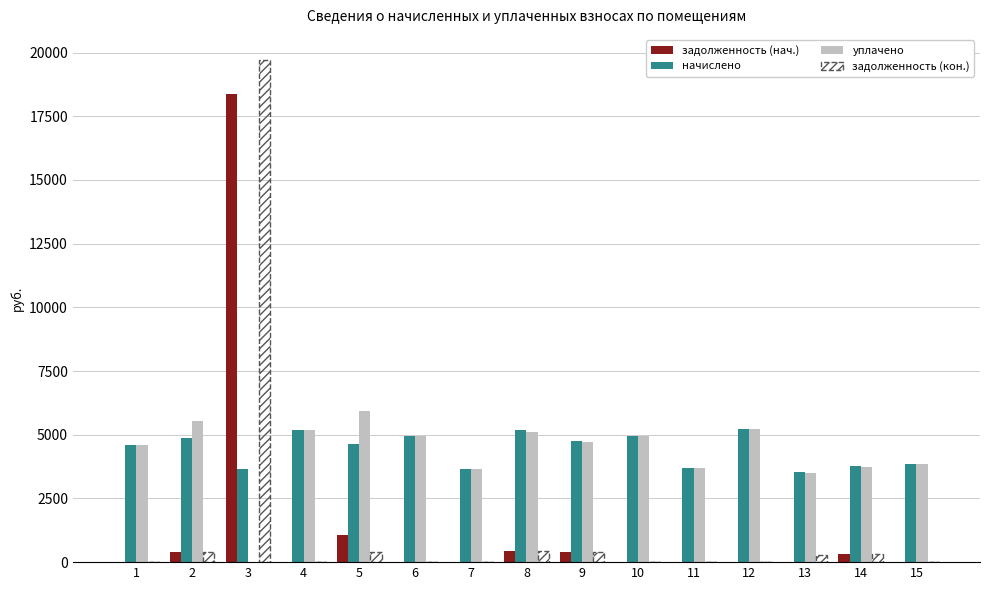

What is the sum of all задолженность (нач.) values?

20976.7